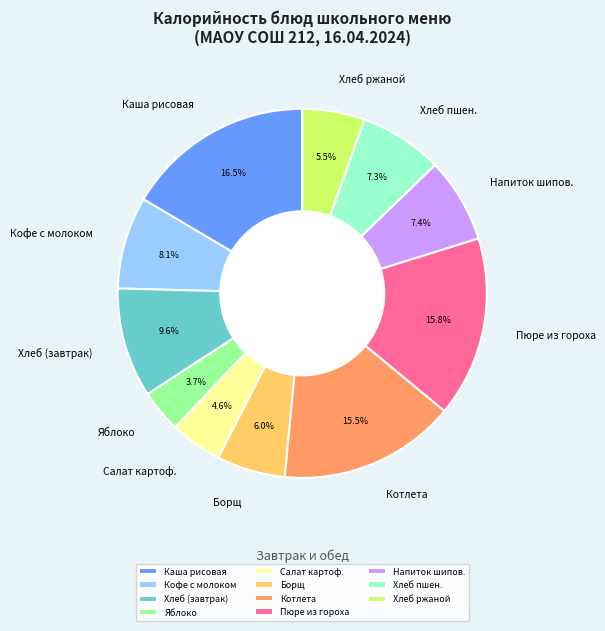

Which slice is the largest?

Каша рисовая